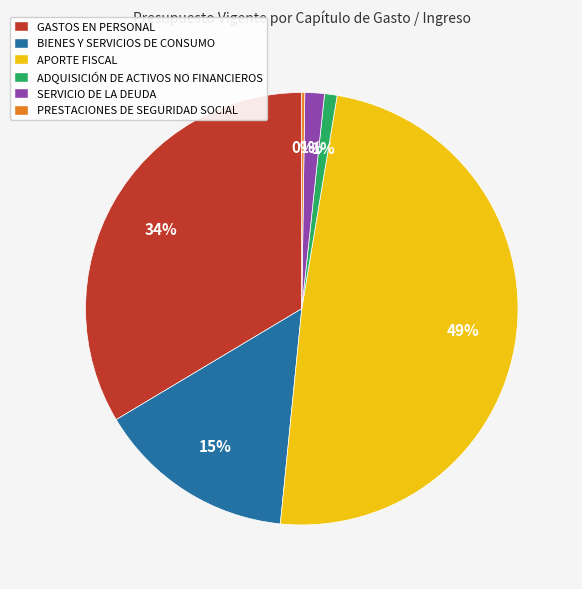

Approximately how many times larger is the value at GASTOS EN PERSONAL compared to APORTE FISCAL?

0.7